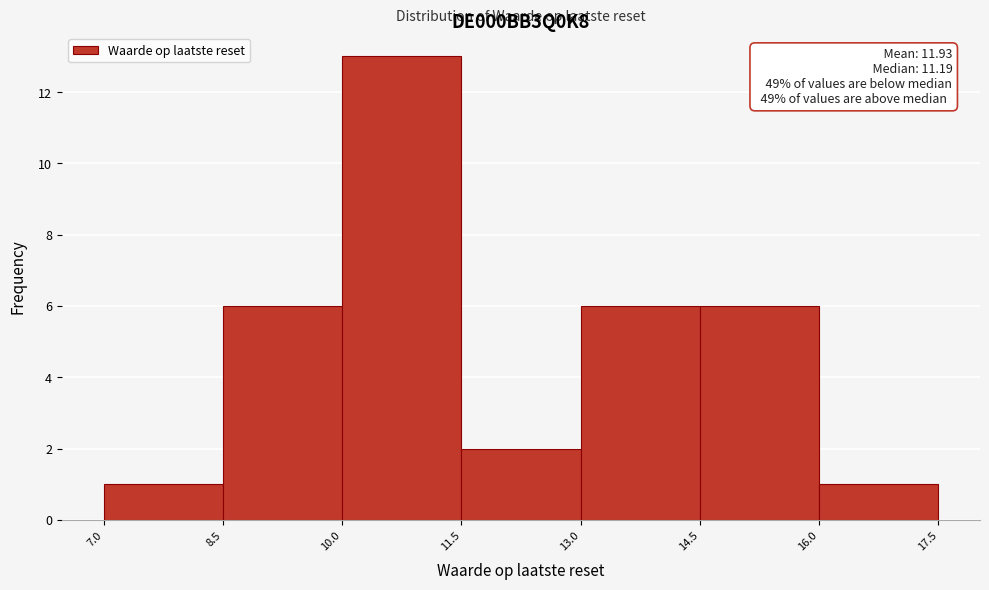

Which range on the x-axis has the tallest bar?

10.0 to 11.5